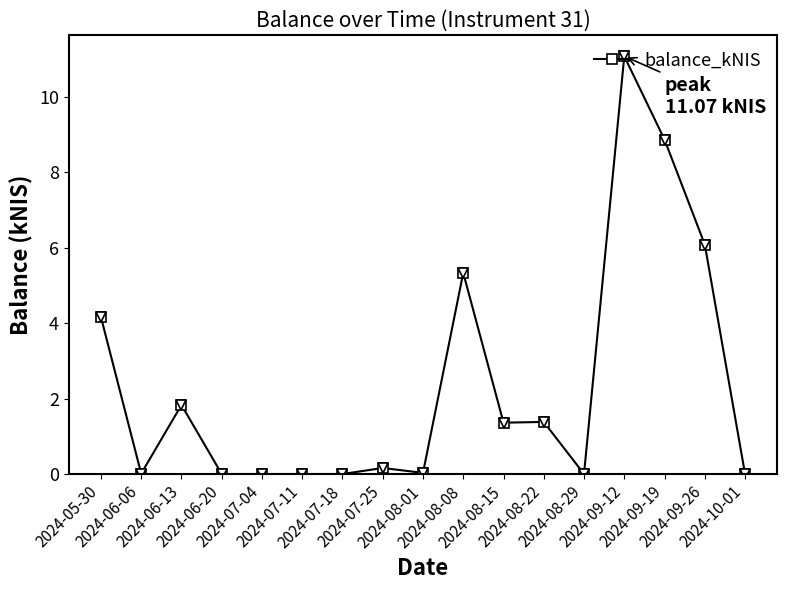

True or false: there are more than 2 points higher than both neighbors.

True